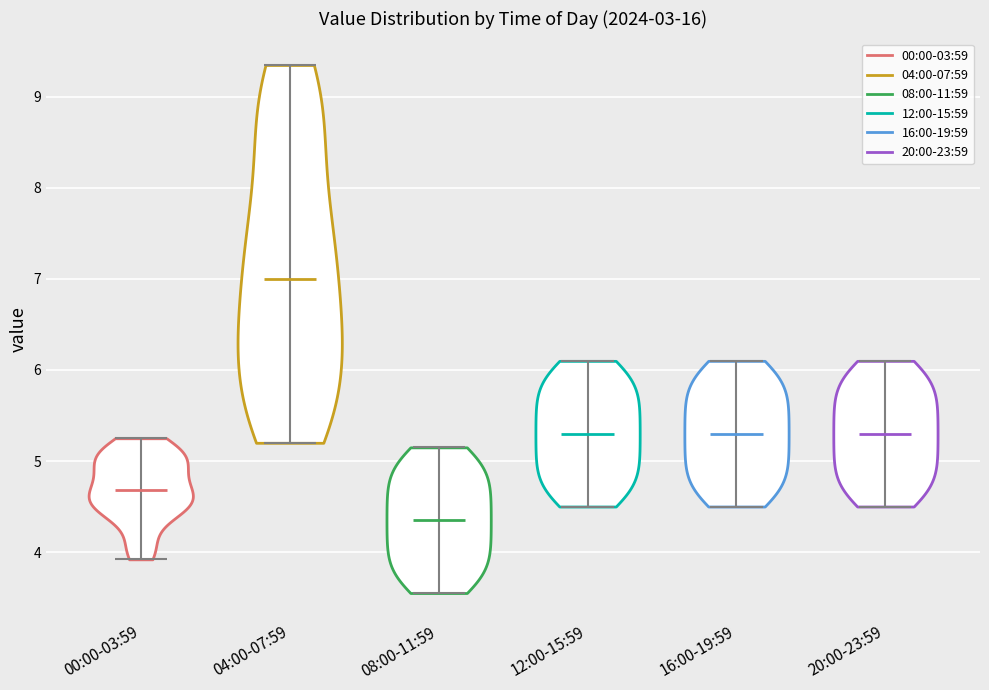

Reading left to right, read every violin against the y-axis: where its median line is, and the lowest and highest points it reaches. The values are not printed on the chart, so give them approximately, as read against the axis.

00:00-03:59: median line 4.7, lowest point 3.9, highest point 5.3
04:00-07:59: median line 7.0, lowest point 5.2, highest point 9.4
08:00-11:59: median line 4.4, lowest point 3.6, highest point 5.2
12:00-15:59: median line 5.3, lowest point 4.5, highest point 6.1
16:00-19:59: median line 5.3, lowest point 4.5, highest point 6.1
20:00-23:59: median line 5.3, lowest point 4.5, highest point 6.1